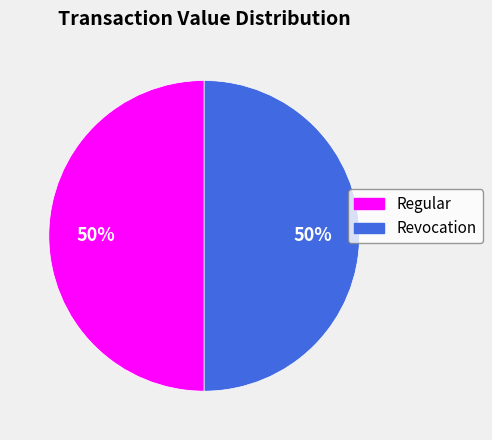

Rank the categories by value from highest to lowest.

Regular (io_index=26), Revocation (io_index=0)